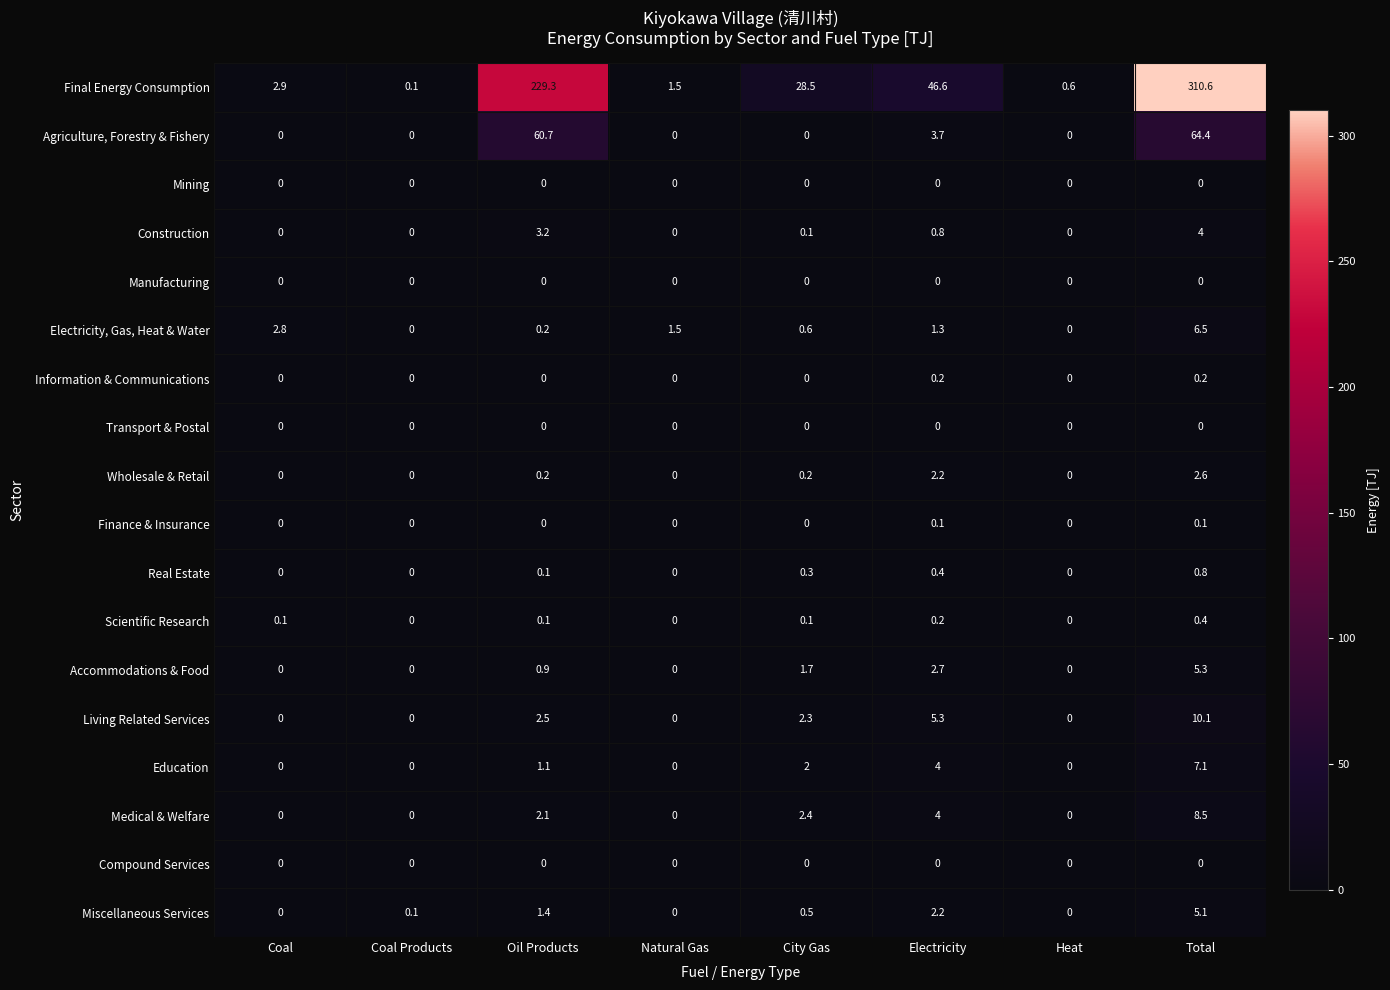

What is the maximum value for Real Estate?

0.8